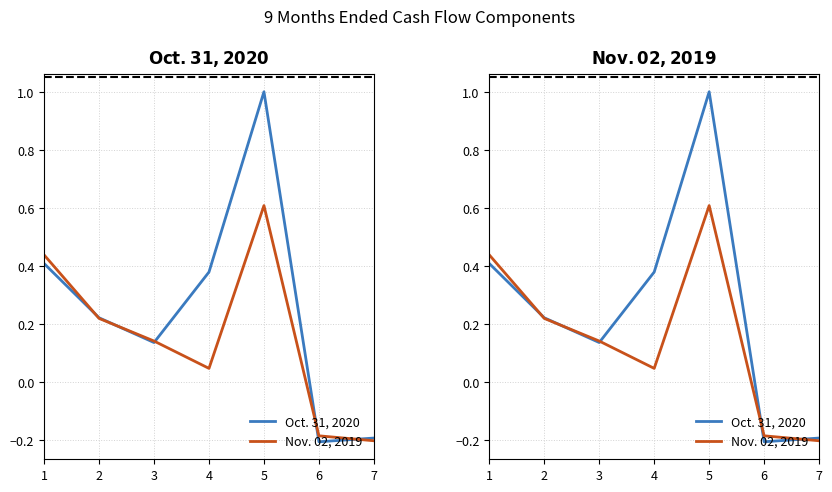

How many categories are shown in the chart?

7